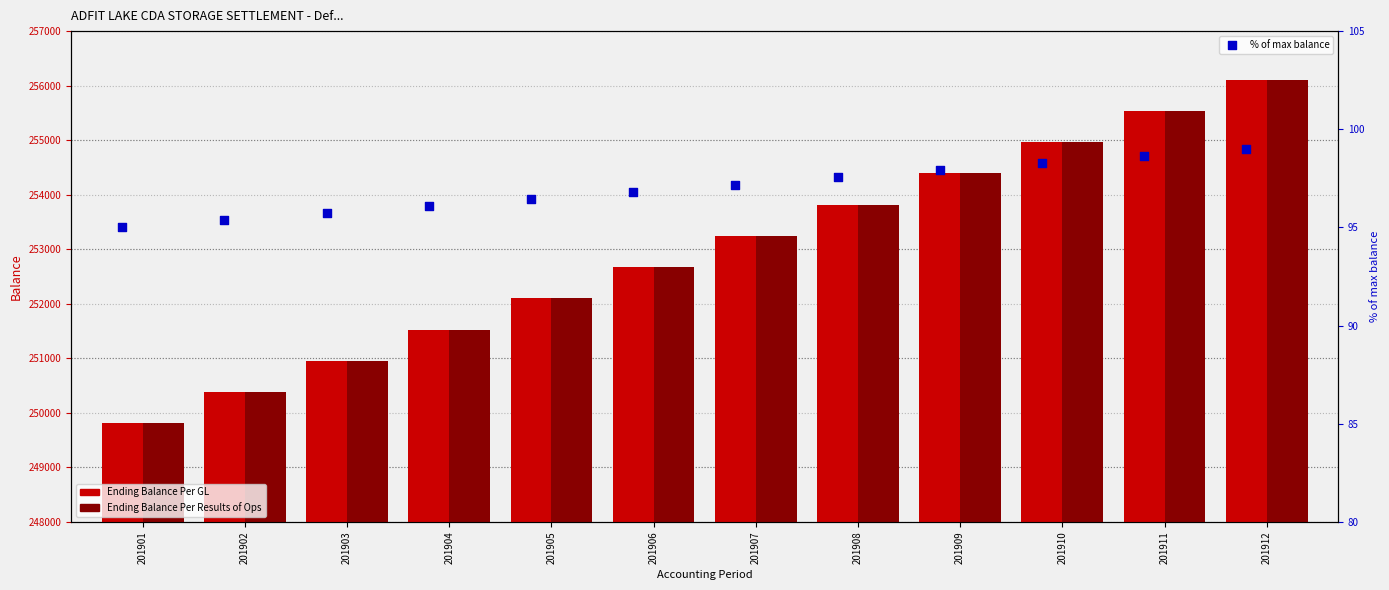

At which category is the sum across all series the highest?

201912